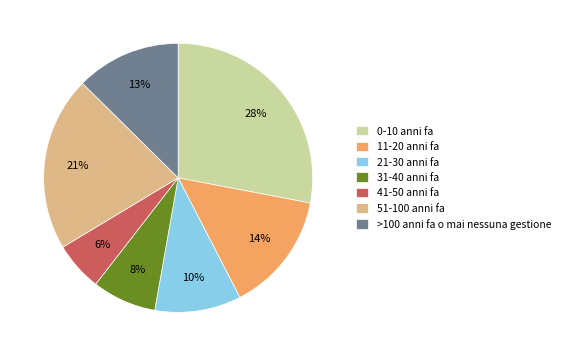

Is 21-30 anni fa the majority of the pie?

No